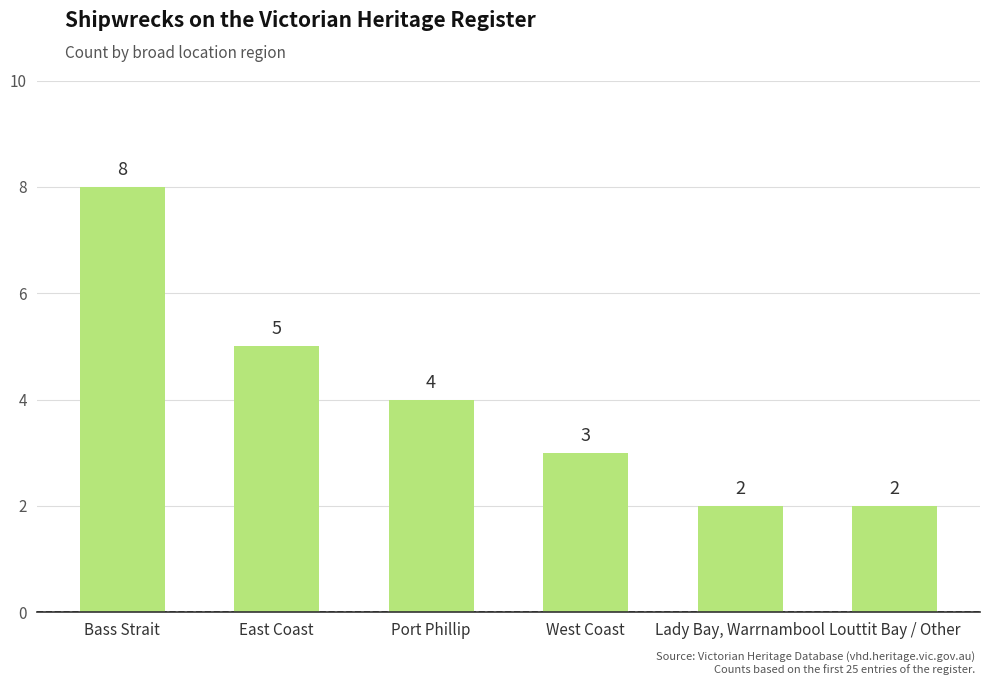

What is the maximum value shown in the chart?

8